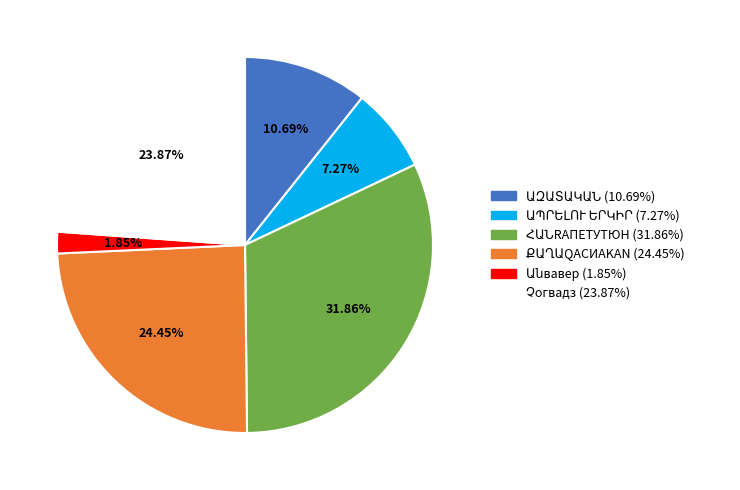

Count the number of slices in the pie.

6